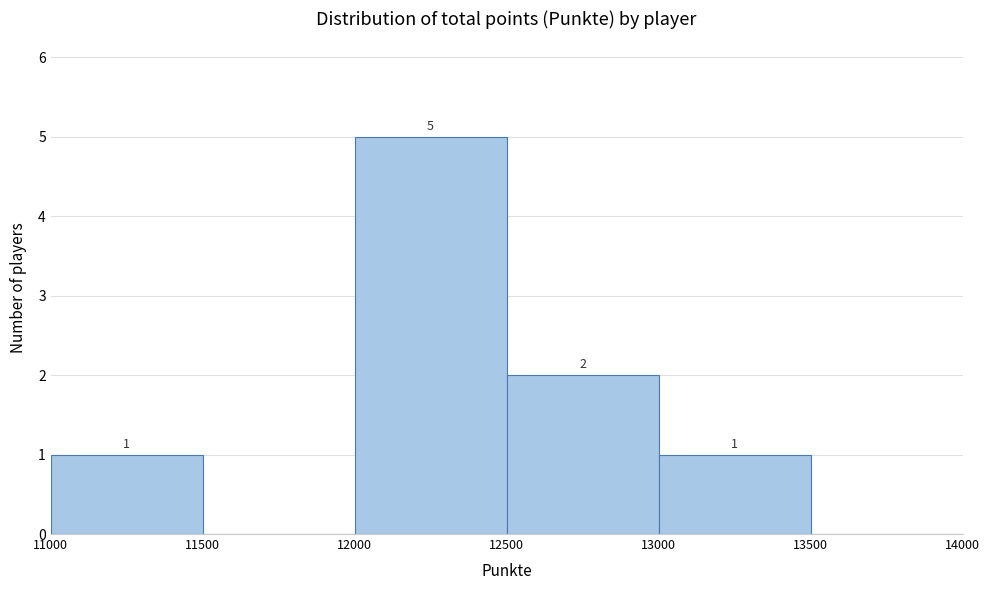

Over which range of the x-axis is the bar tallest?

12000 to 12500